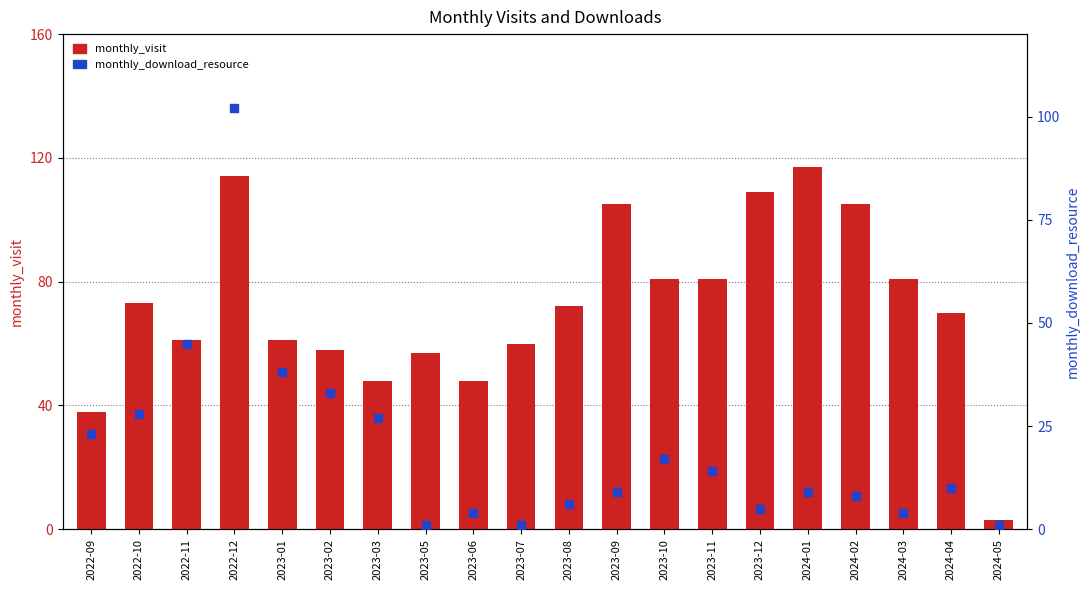

Which series has the widest spread of Y values?

monthly_visit